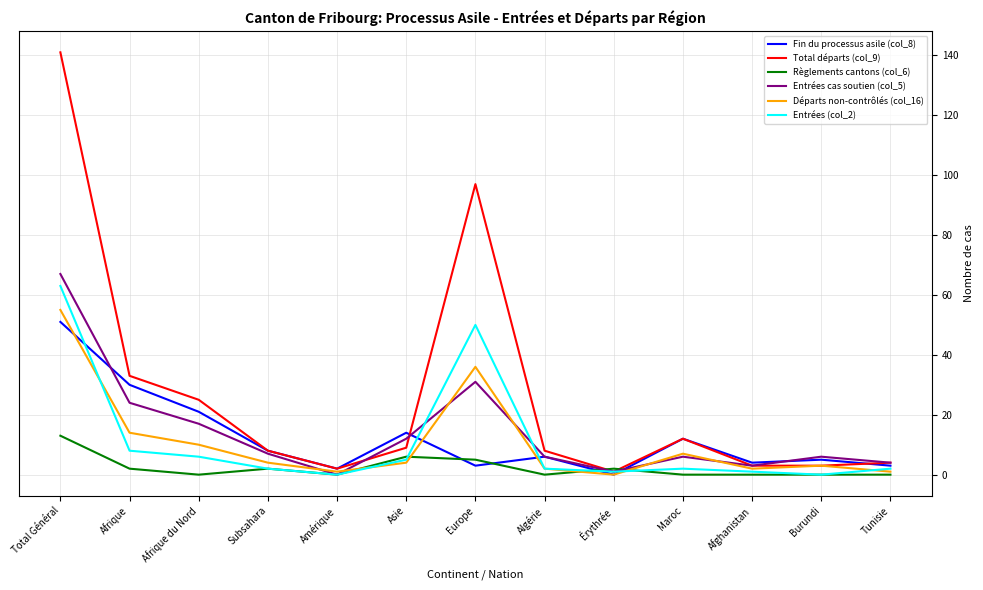

What is the average value of the Entrées (col_2) series?

11